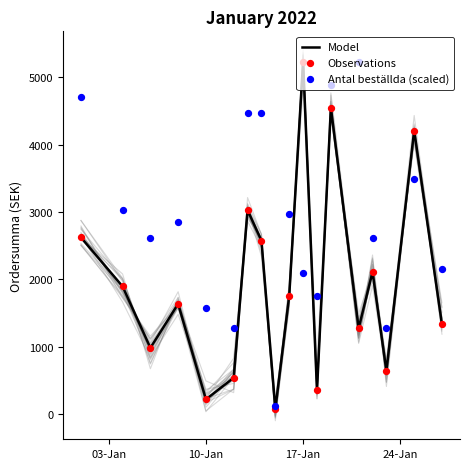

The value of Model at 17-Jan is 7553.3. True or false?

False